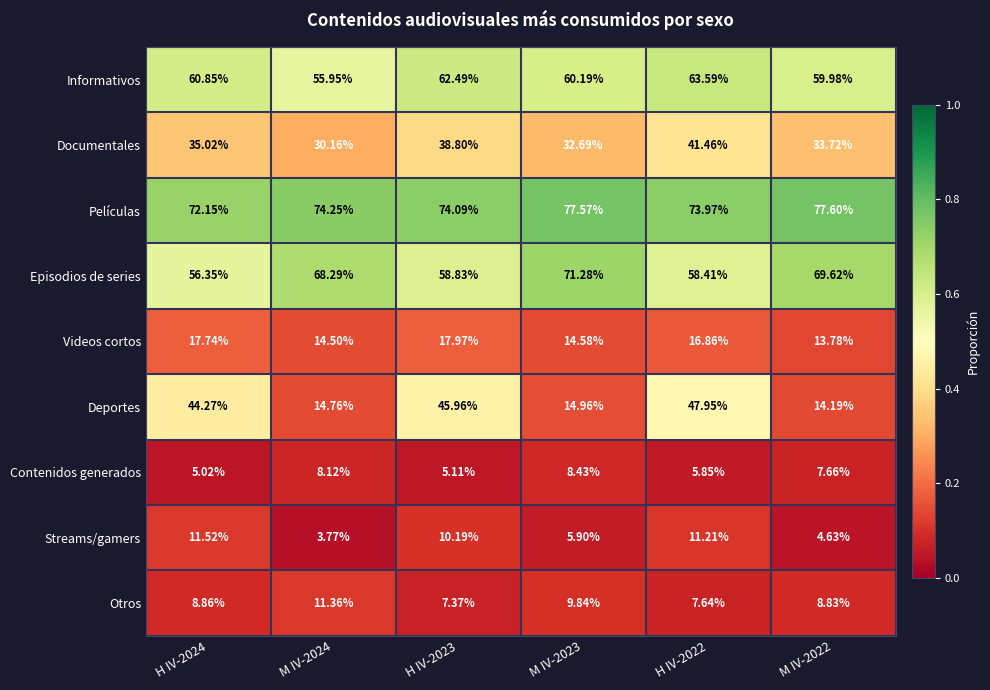

At which category is the sum across all series the highest?

H IV-2022